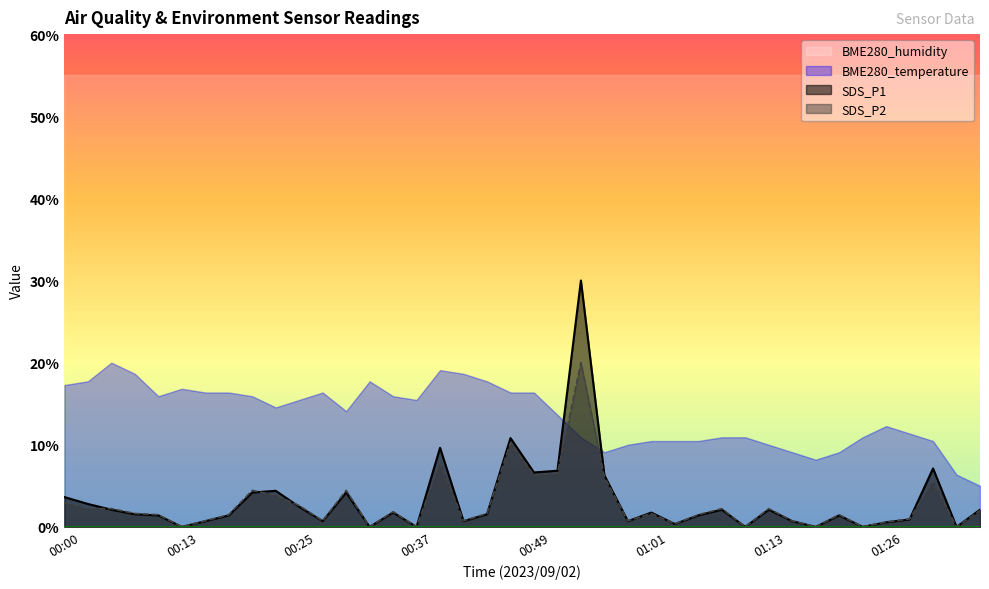

What is the value of the SDS_P2 point at the 31st from the left?

0.2